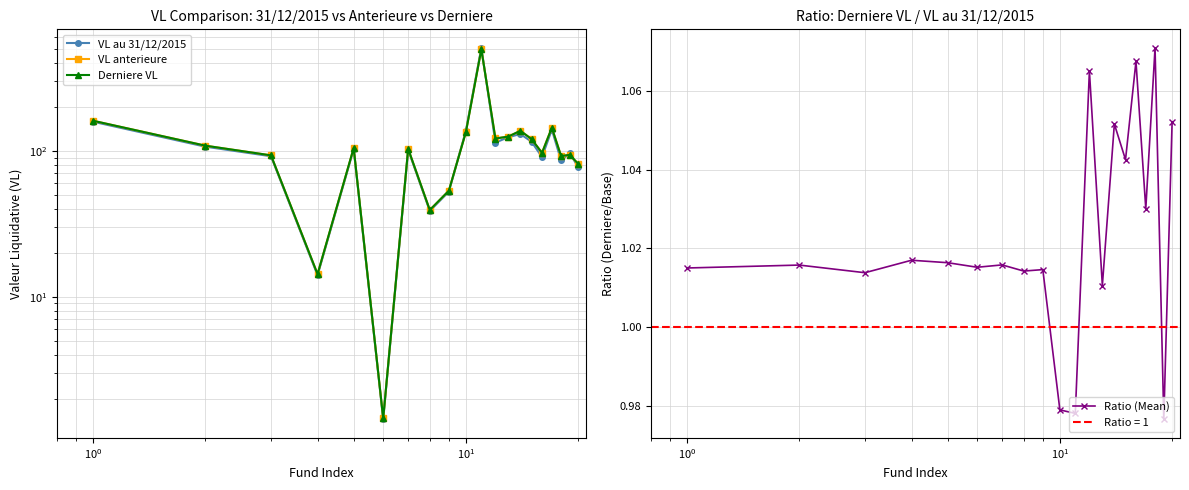

What is the difference between the maximum and minimum values in the Derniere VL series?

494.9